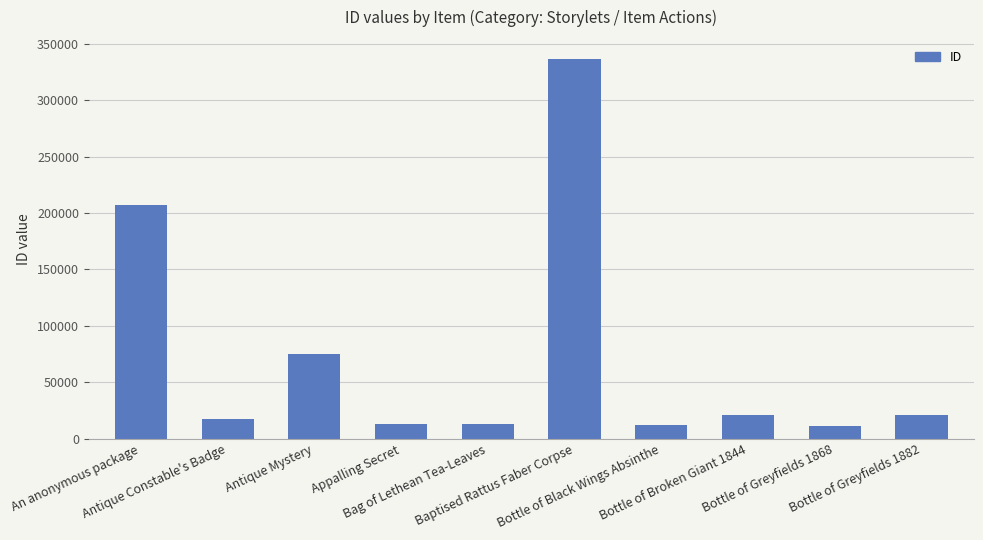

Where does the data first go above 21084?

An anonymous package